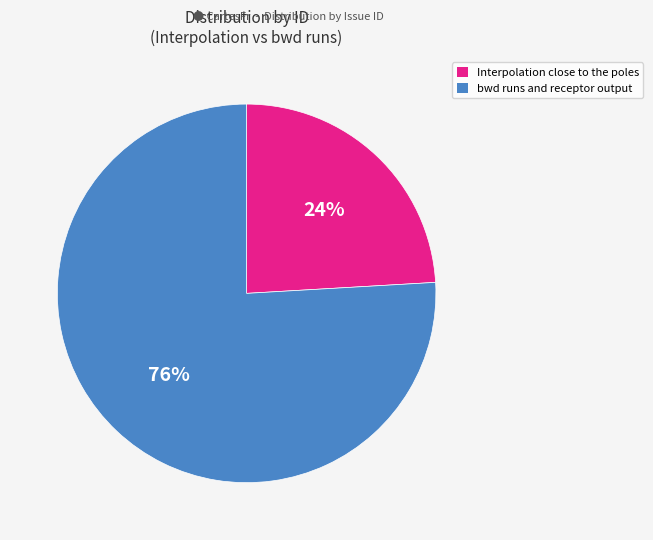

Rank the categories by value from lowest to highest.

Interpolation close to the poles, bwd runs and receptor output